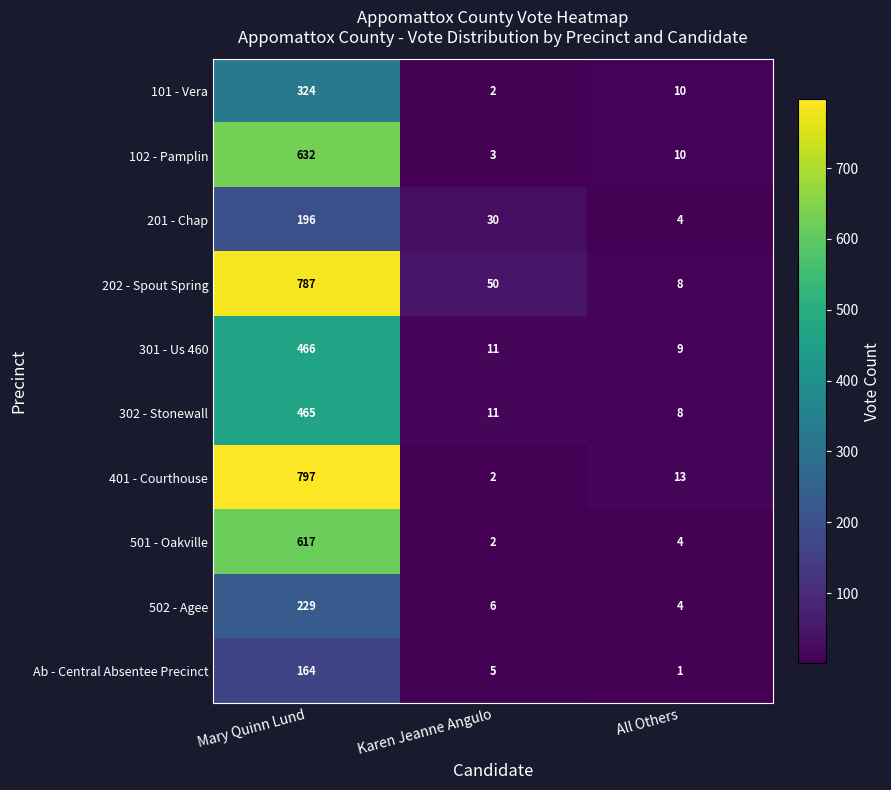

What is the average value of the 202 - Spout Spring series?

282